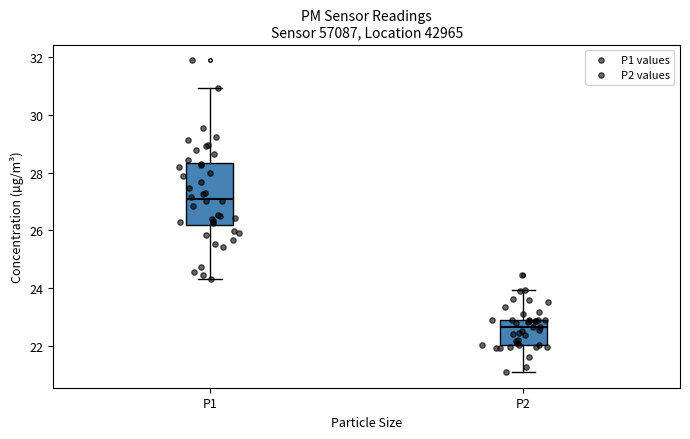

Where is the upper edge of the box for P1 on the y-axis? The values are not printed on the chart, so give them approximately, as read against the axis.

28.4